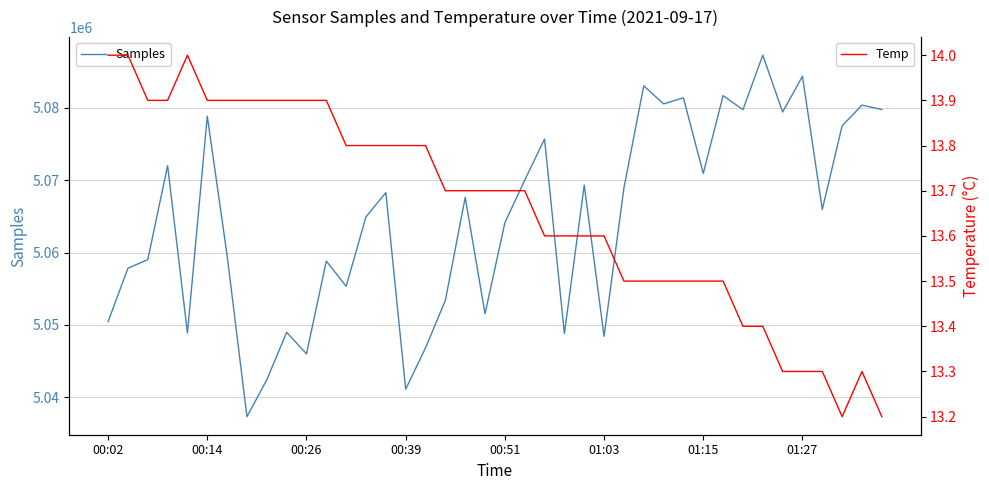

What is the minimum value for Samples?

5037301